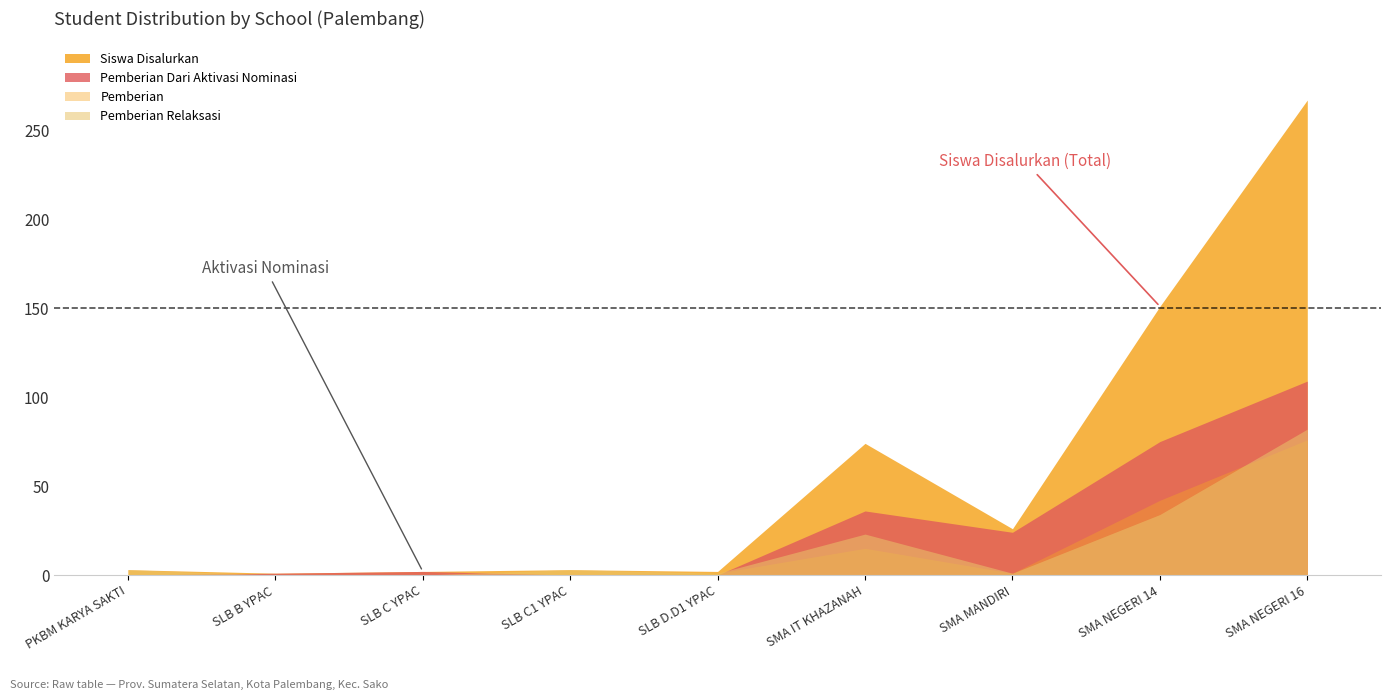

Which series changed the most between PKBM KARYA SAKTI and SMA NEGERI 14?

Siswa Disalurkan